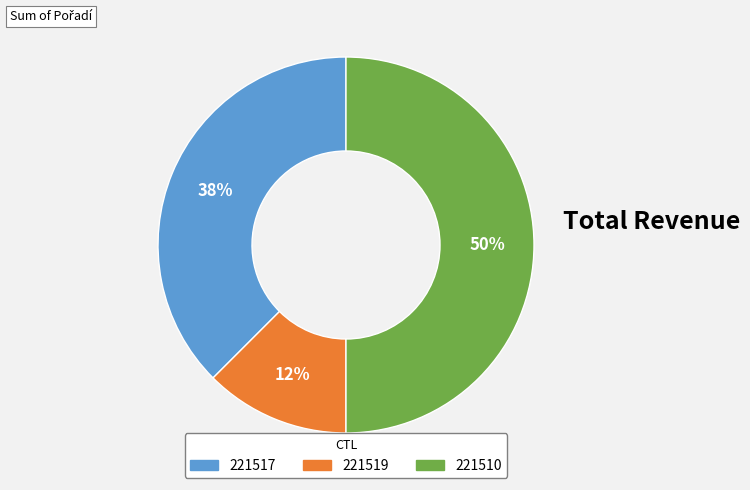

To the nearest percent, what is the combined percentage of 221519 and 221517?

50%